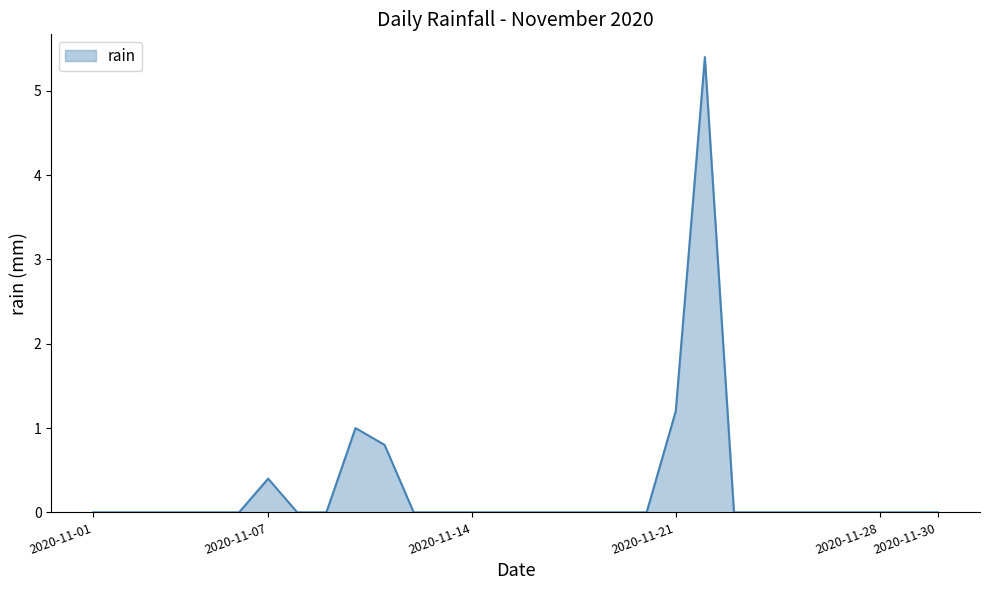

What is the difference between the maximum and minimum values?

5.4